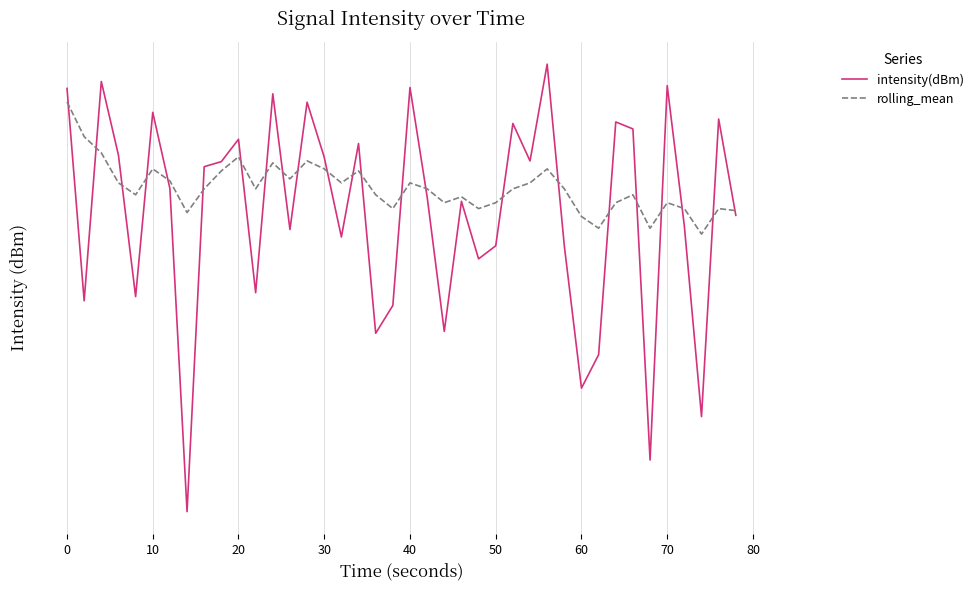

What is the sum of all intensity(dBm) values?

-4966.6